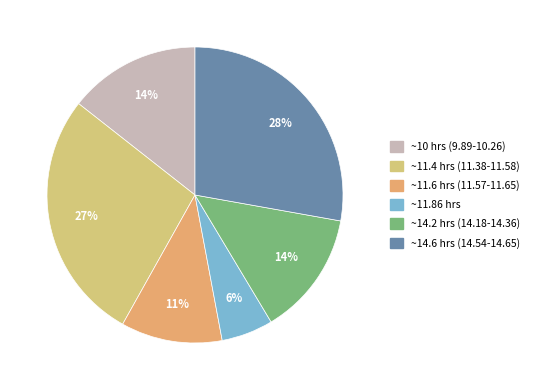

To the nearest percent, what is the average slice percentage?

17%